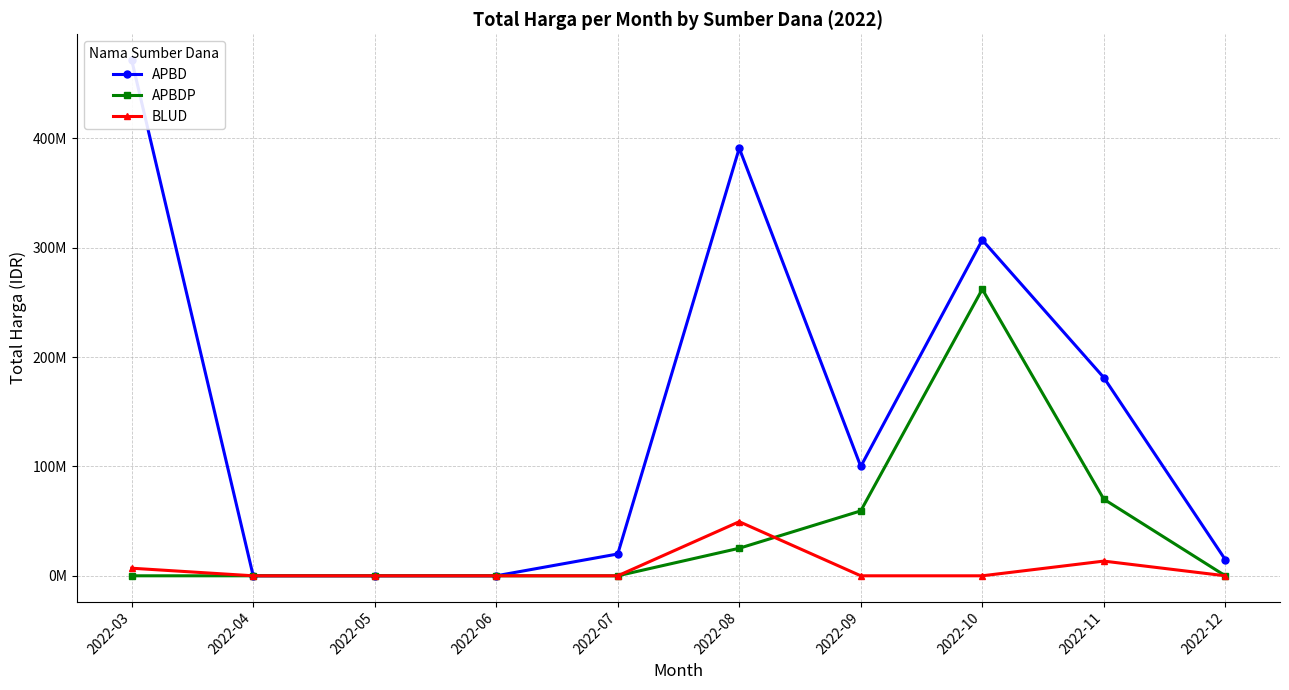

Which has a higher value, 2022-11 or 2022-05?

2022-11